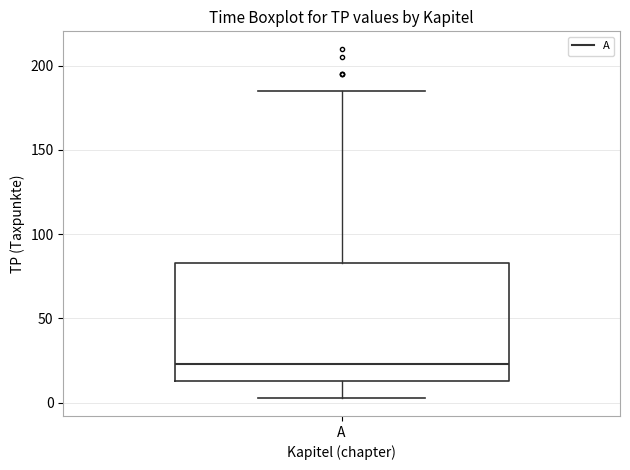

Transcribe this box plot: give where the median line is, the range the box spans, and where the two whiskers end, as read against the y-axis. The values are not printed on the chart, so give them approximately, as read against the axis.

median 25, box 15 to 85, whiskers 5 to 185